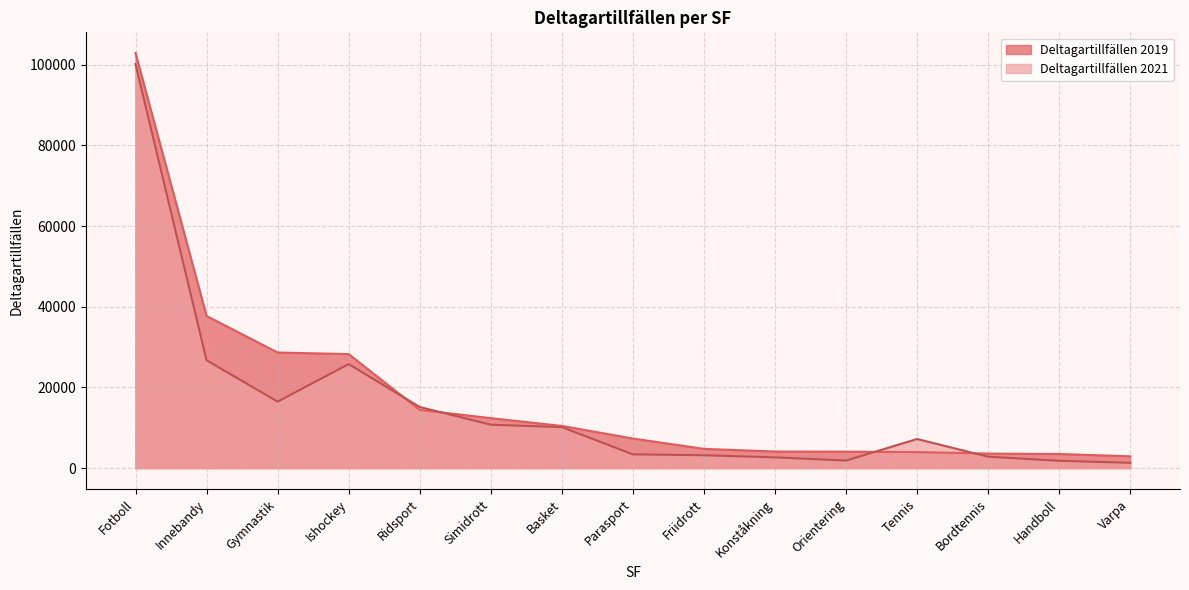

Which series ends up on top after the final intersection of Deltagartillfällen 2021 and Deltagartillfällen 2019?

Deltagartillfällen 2019